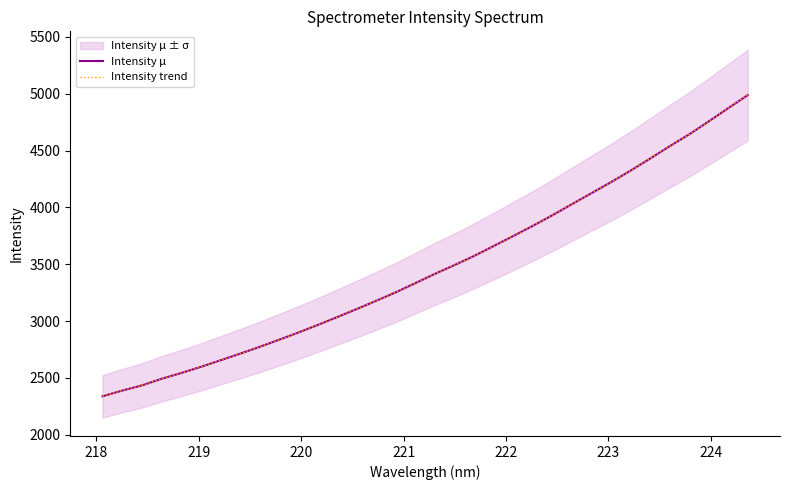

At how many categories does at least one series exceed 2839?

24